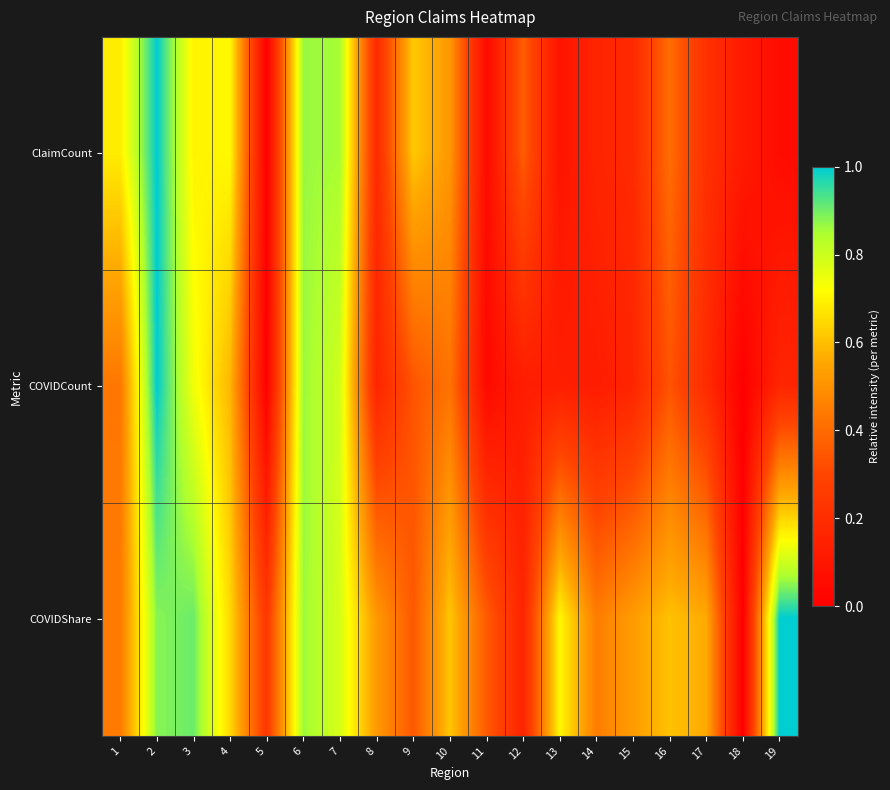

Reading right to left, extract all data points from this chart.

ClaimCount: 19=0.1	18=0.1	17=0.2	16=0.4	15=0.2	14=0.2	13=0.1	12=0.4	11=0.0	10=0.5	9=0.6	8=0.2	7=0.9	6=0.9	5=0.0	4=0.7	3=0.7	2=1.0	1=0.7
COVIDCount: 19=0.2	18=0.0	17=0.2	16=0.3	15=0.2	14=0.1	13=0.1	12=0.1	11=0.0	10=0.4	9=0.3	8=0.2	7=0.8	6=0.9	5=0.0	4=0.6	3=0.7	2=1.0	1=0.4
COVIDShare: 19=1.0	18=0.0	17=0.6	16=0.6	15=0.5	14=0.4	13=0.7	12=0.2	11=0.4	10=0.6	9=0.4	8=0.5	7=0.8	6=0.9	5=0.2	4=0.6	3=0.9	2=0.9	1=0.4